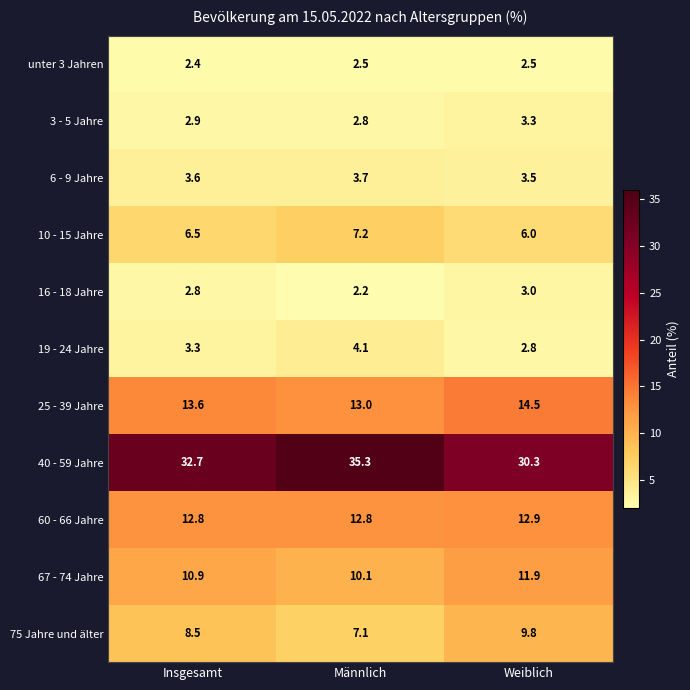

The 16 - 18 Jahre series shows 2.8 at Insgesamt. True or false?

True